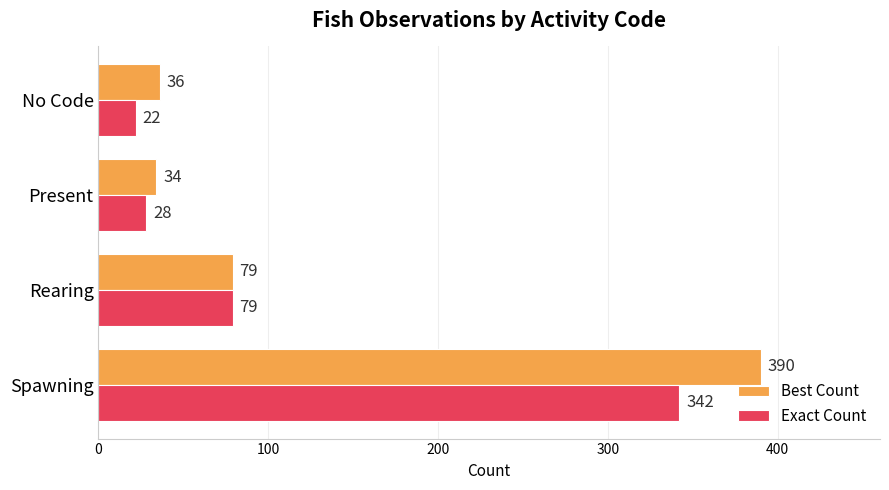

What is the difference between the highest and lowest values at Spawning?

48